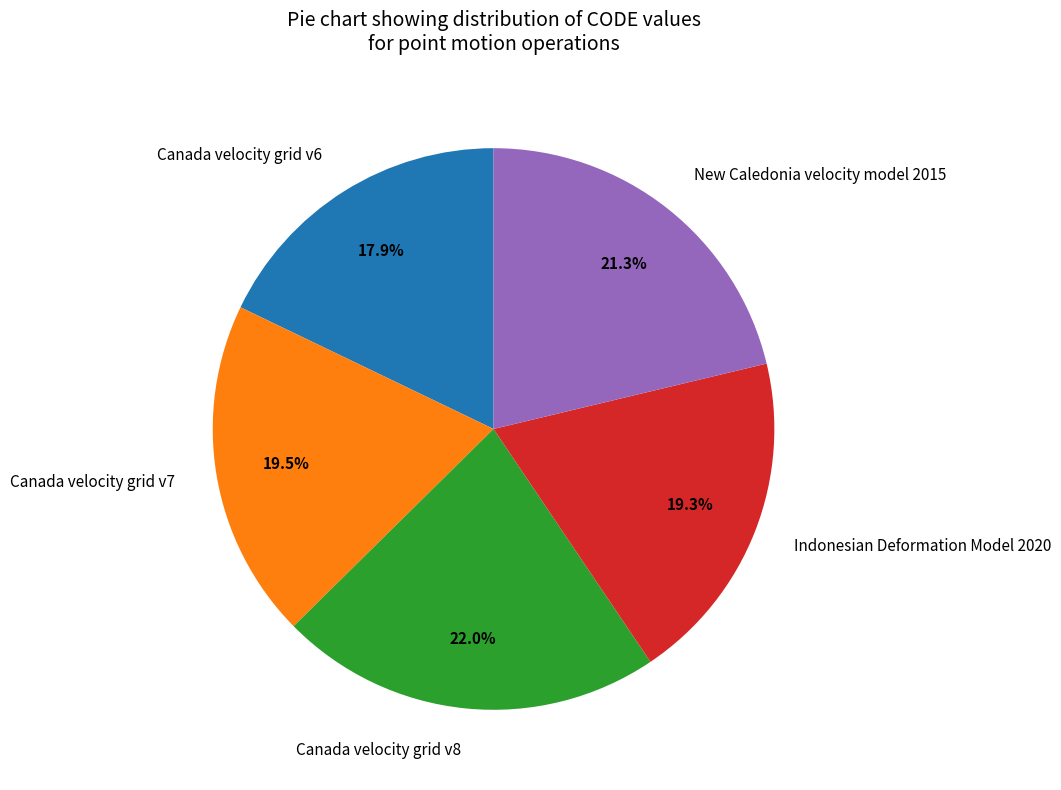

What percentage is the New Caledonia velocity model 2015 slice, to the nearest percent?

21%